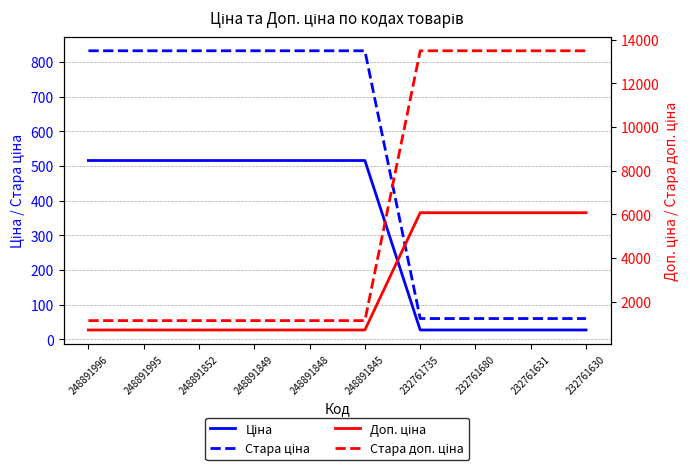

True or false: Ціна and Стара доп. ціна intersect in this chart.

False